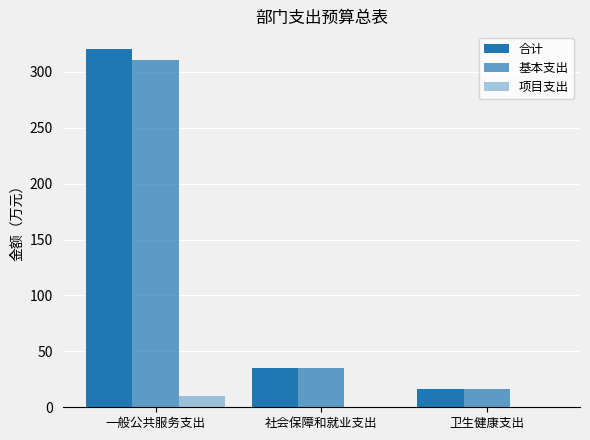

The 项目支出 series shows 0.0 at 卫生健康支出. True or false?

True